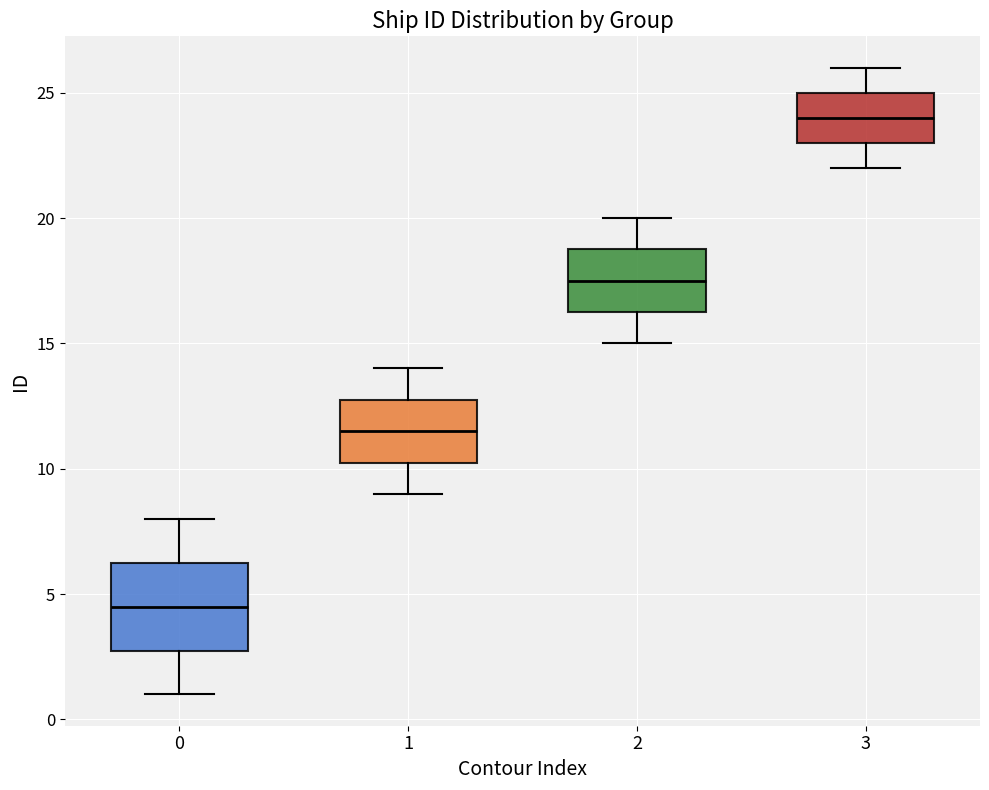

Comparing the boxes themselves (not the whiskers), which one is the tallest?

0